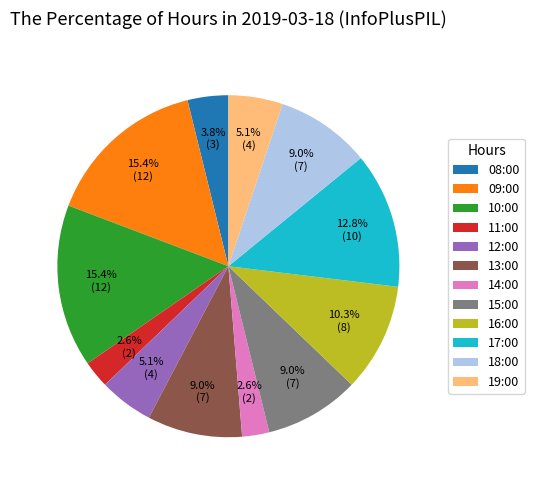

The 08:00 slice represents 4% of the pie. True or false?

True